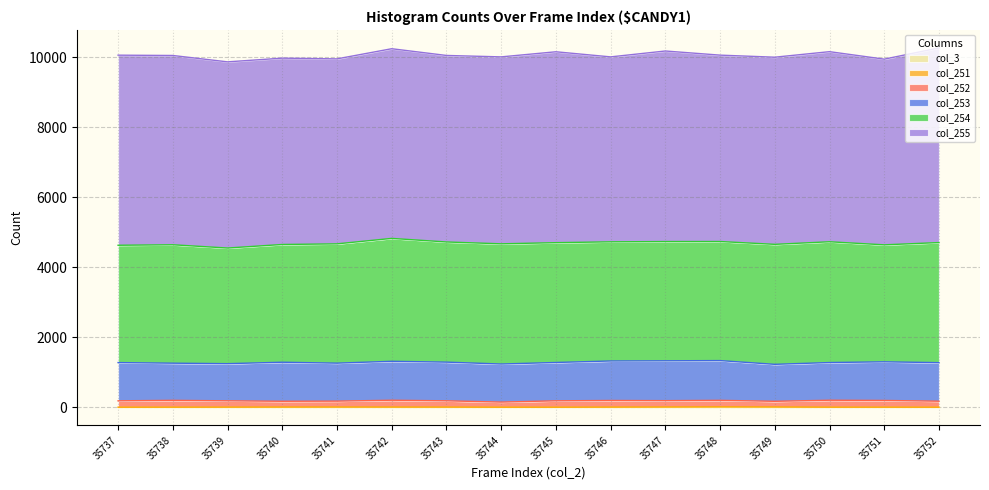

True or false: col_251 and col_253 cross at least once.

False